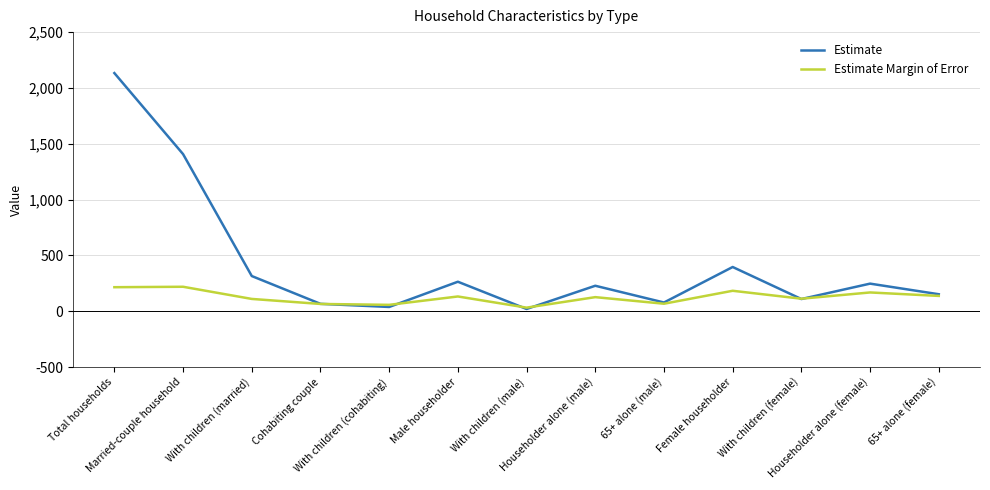

Rank the series by their maximum value, from lowest to highest.

Estimate Margin of Error, Estimate